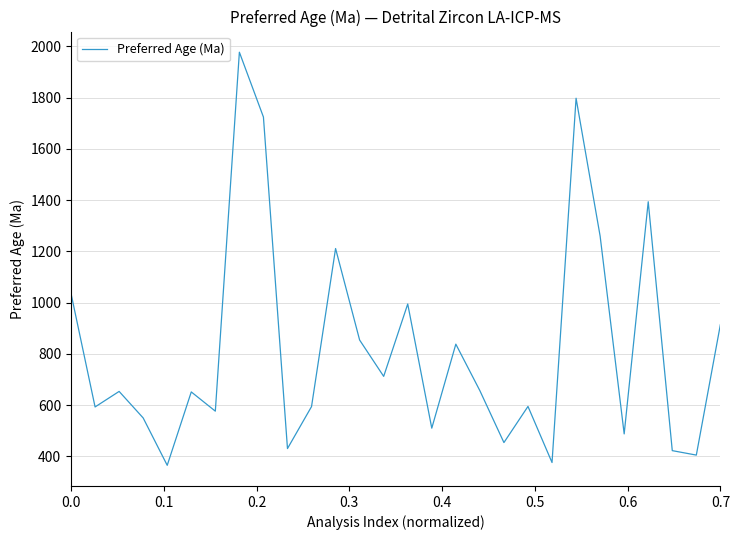

What is the maximum value shown in the chart?

1977.6